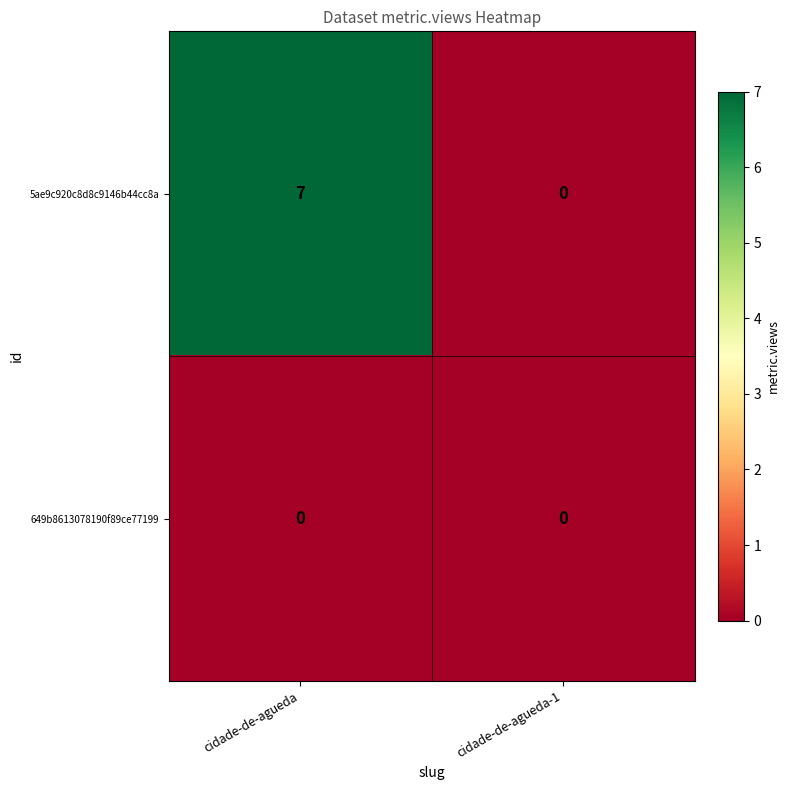

The 5ae9c920c8d8c9146b44cc8a series shows 7 at cidade-de-agueda. True or false?

True